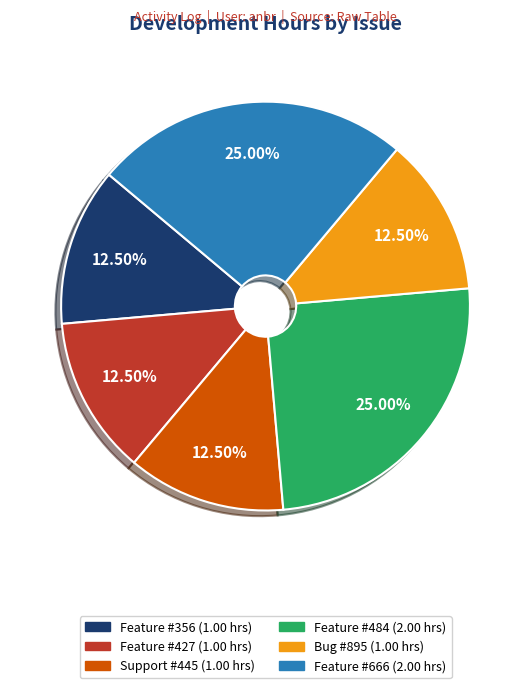

Is the sum of Bug #895 and Feature #356 greater than half?

No